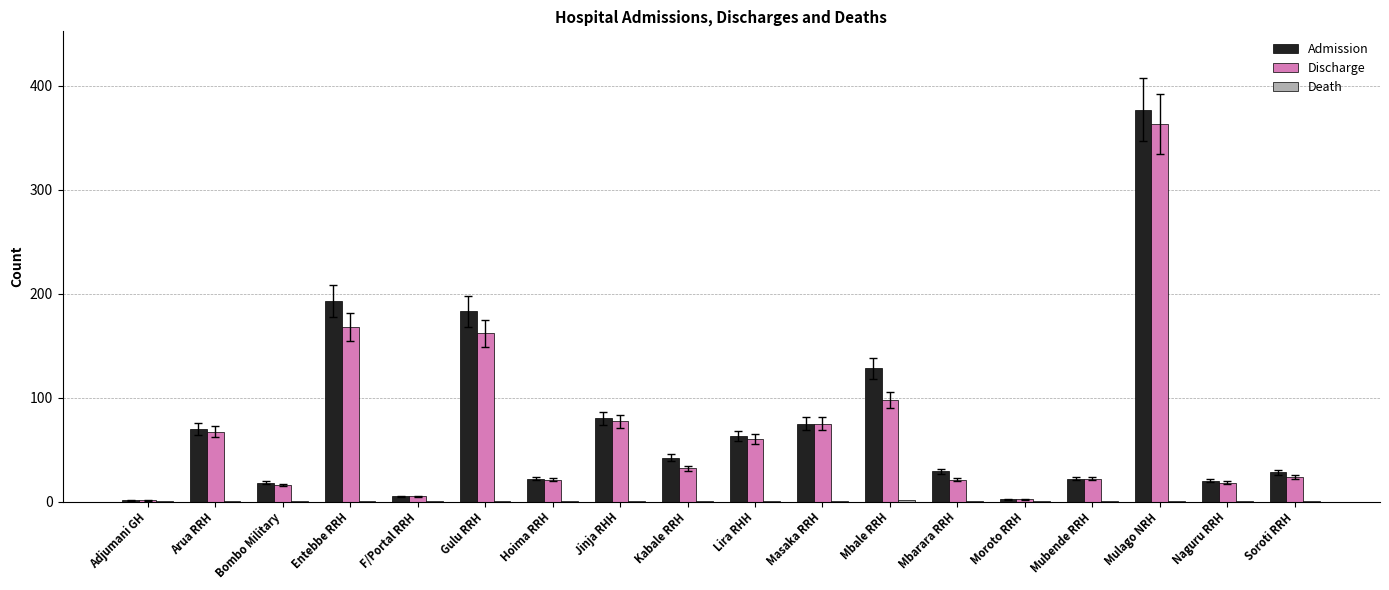

What is the greatest value displayed?

377.0